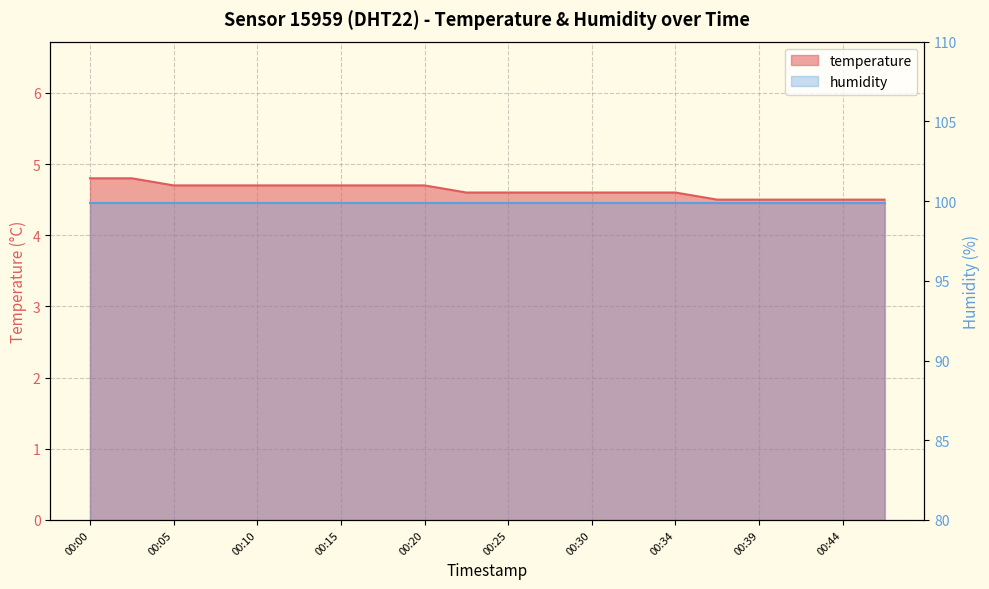

The chart shows a value of 4.6 at 00:34. True or false?

True